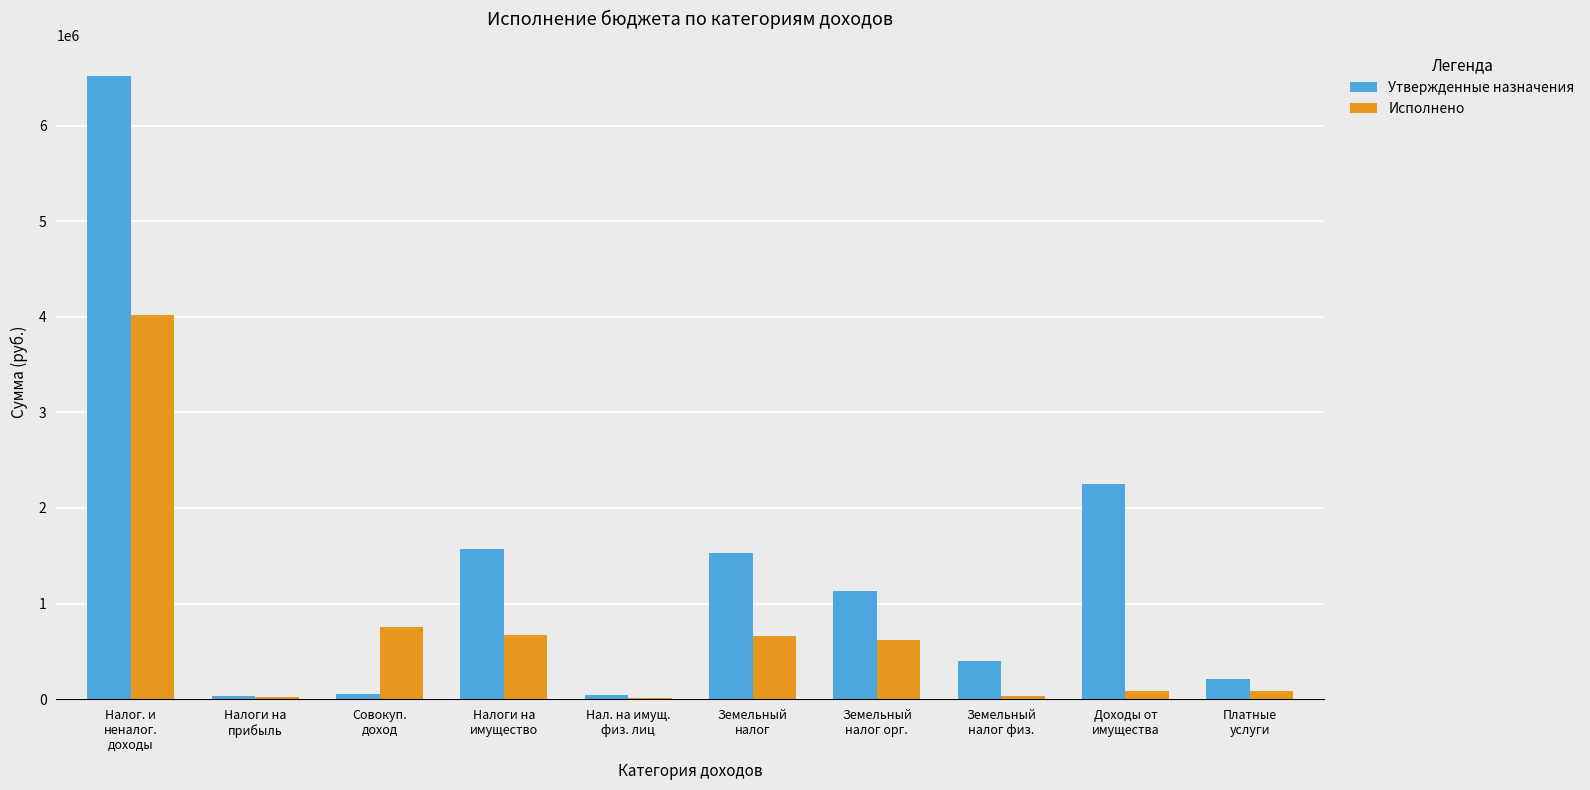

What is the total value across all series at Налог. и
неналог.
доходы?

10540065.4